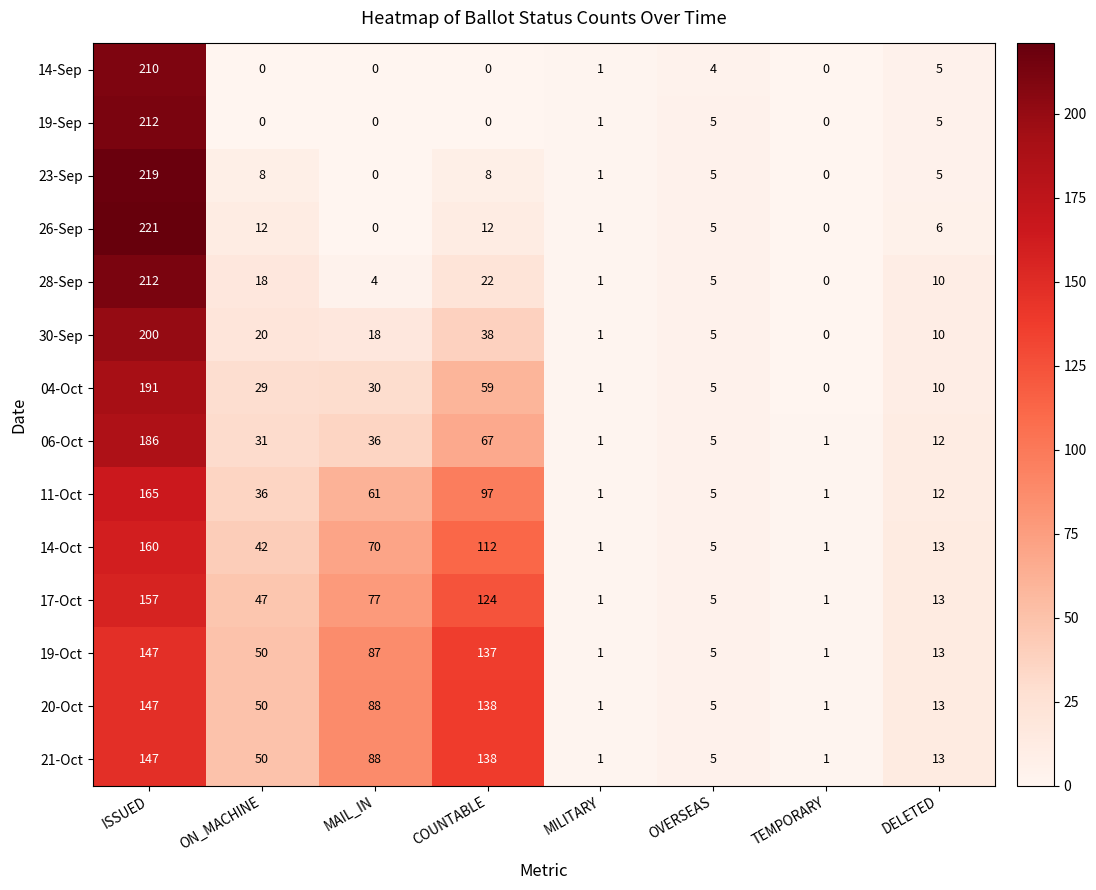

Which series has the widest spread of values?

26-Sep